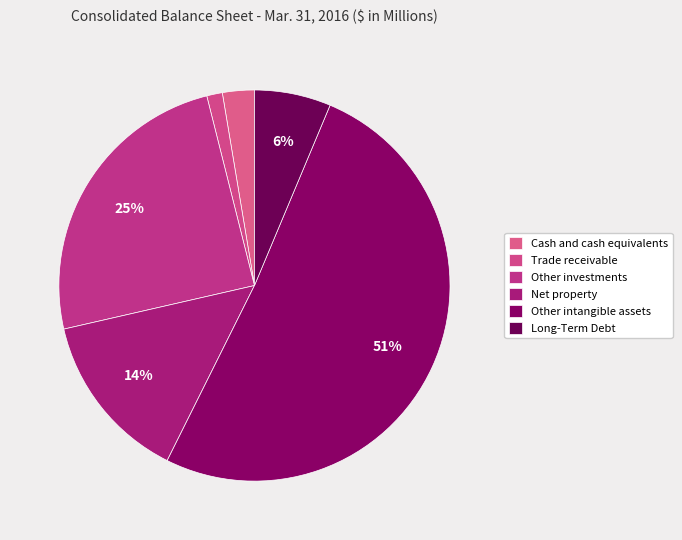

To the nearest percent, what portion does Long-Term Debt represent?

6%